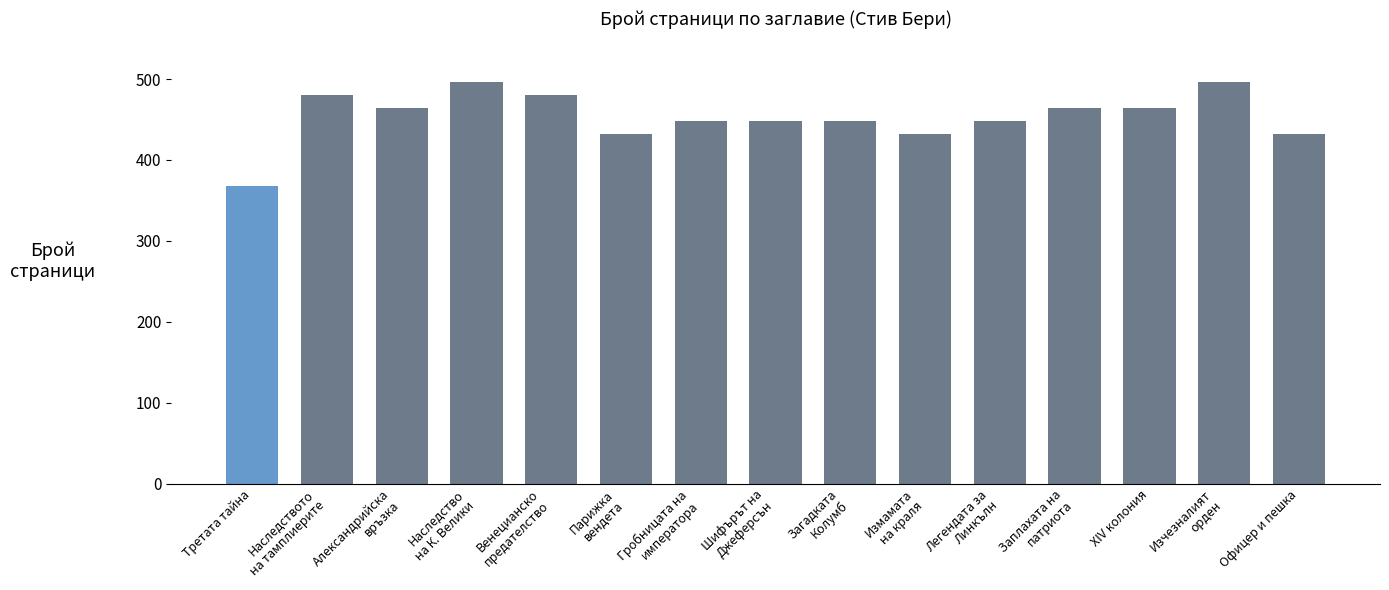

What position from the right is XIV колония?

3